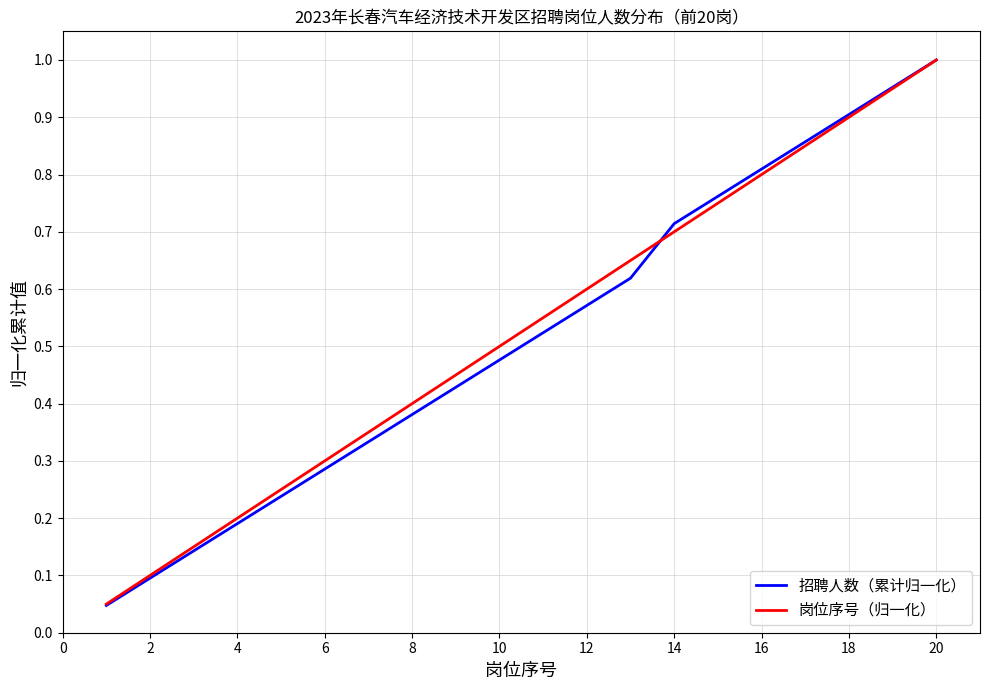

Which series has the largest range (max minus min)?

招聘人数（累计归一化）